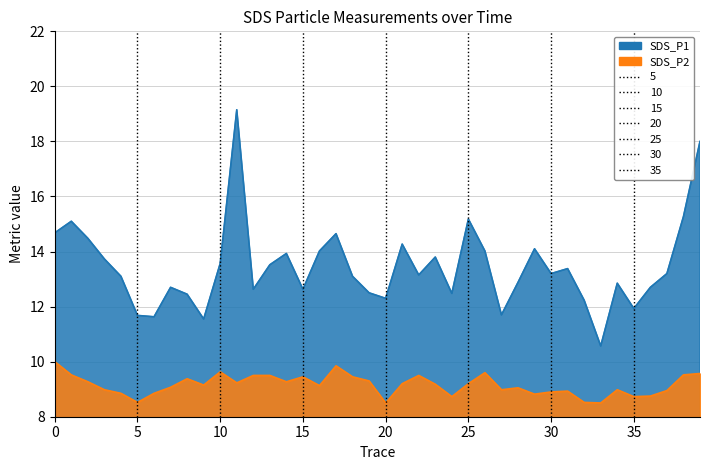

What value does the SDS_P1 series have at 24?

12.5